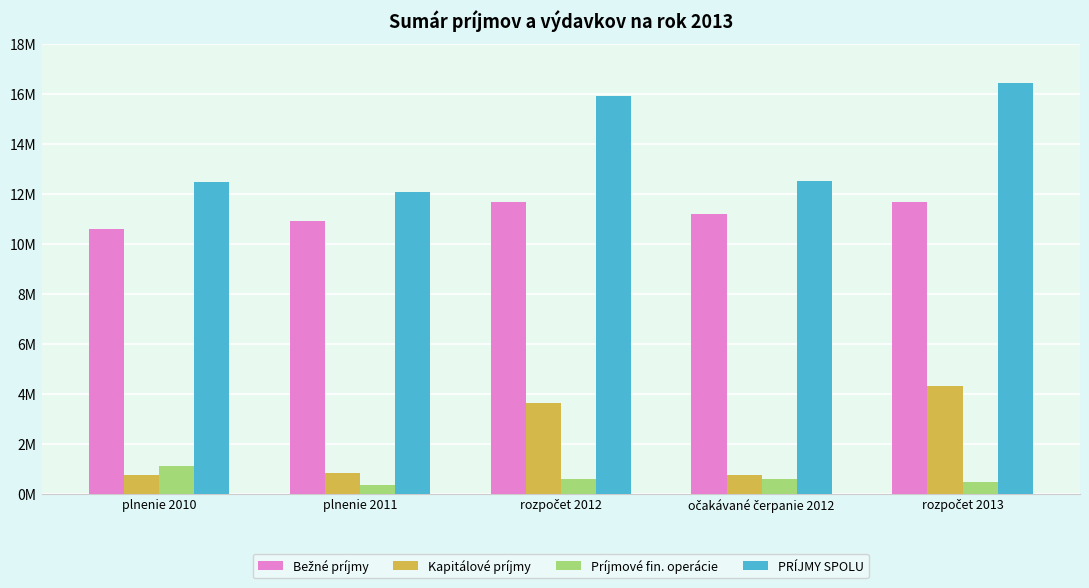

Does the chart contain any negative values?

No